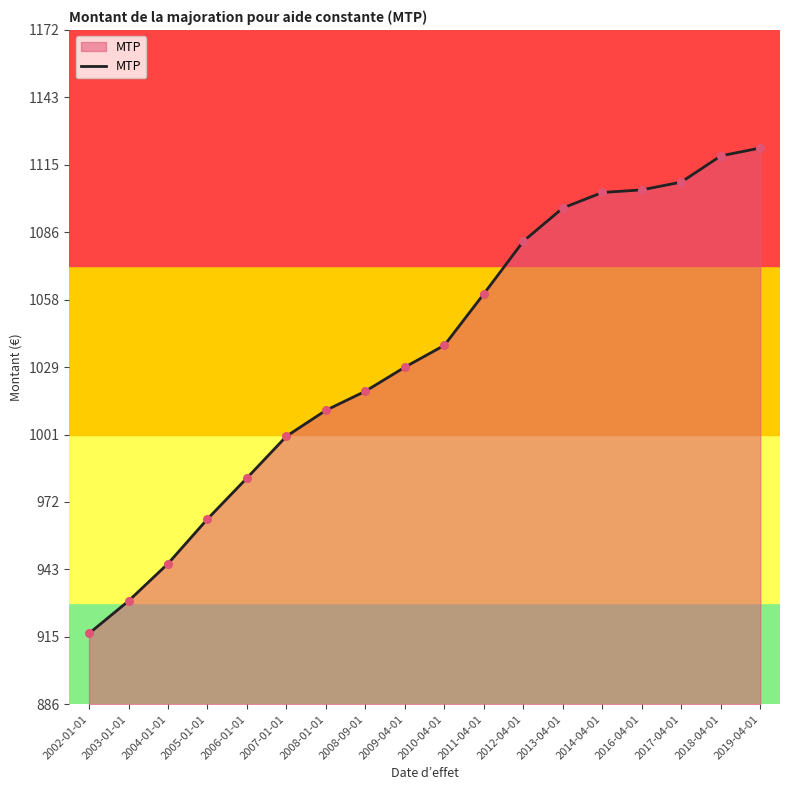

Approximately how many times larger is the value at 2014-04-01 compared to 2007-01-01?

1.1